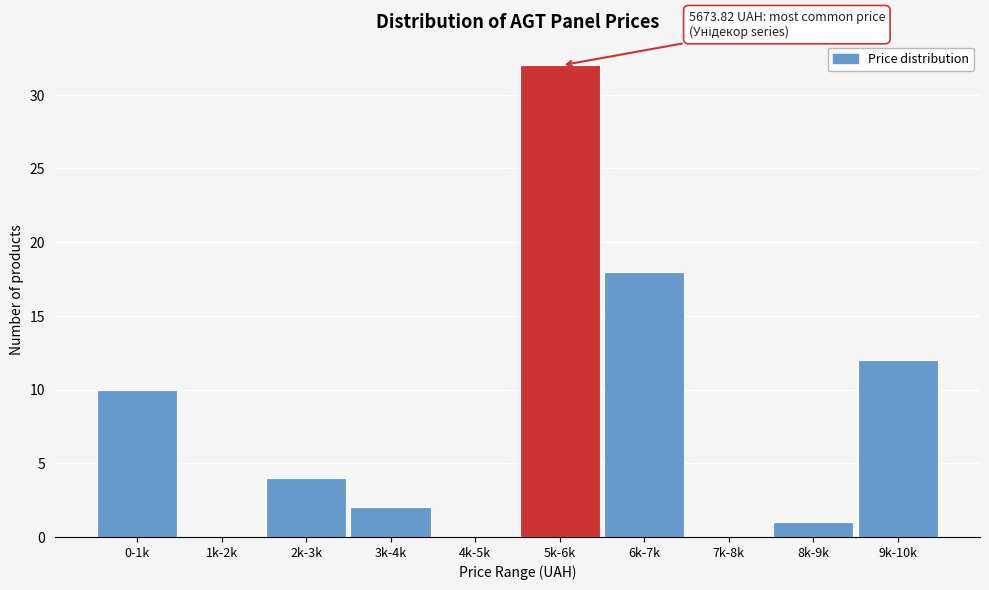

Reading left to right, extract all data points from this chart.

0-1k=10	1k-2k=0	2k-3k=4	3k-4k=2	4k-5k=0	5k-6k=32	6k-7k=18	7k-8k=0	8k-9k=1	9k-10k=12